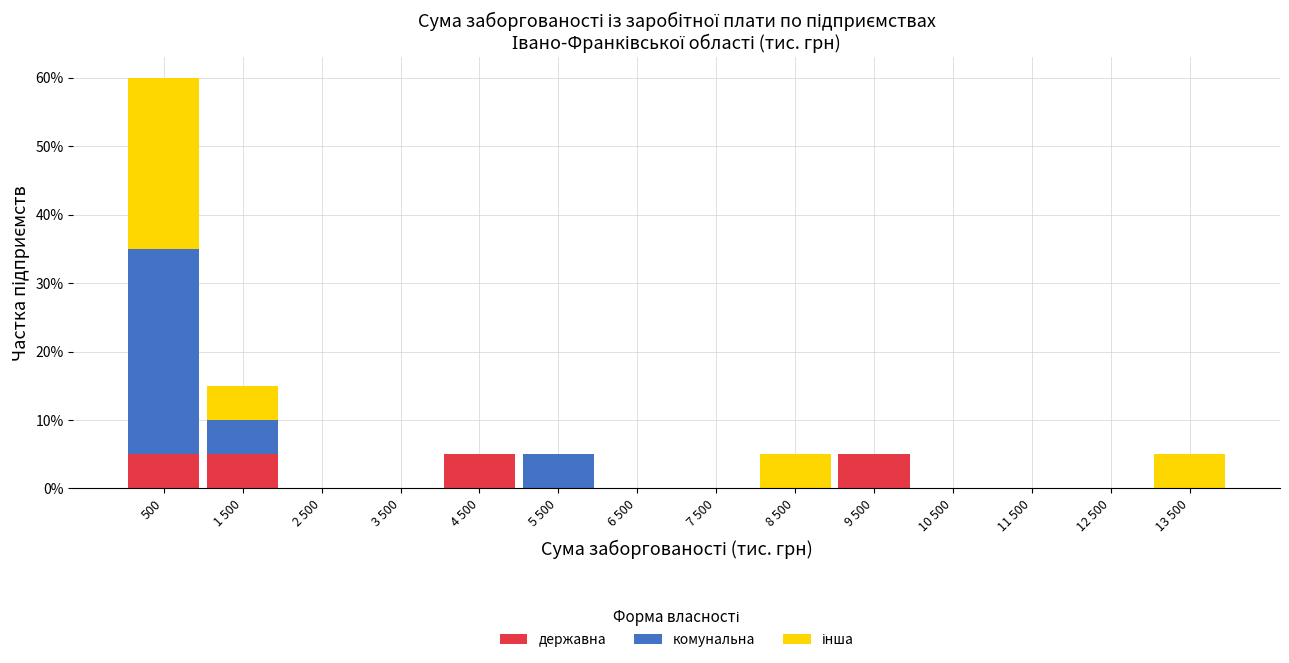

Are the bars grouped side by side (vs. stacked)?

No